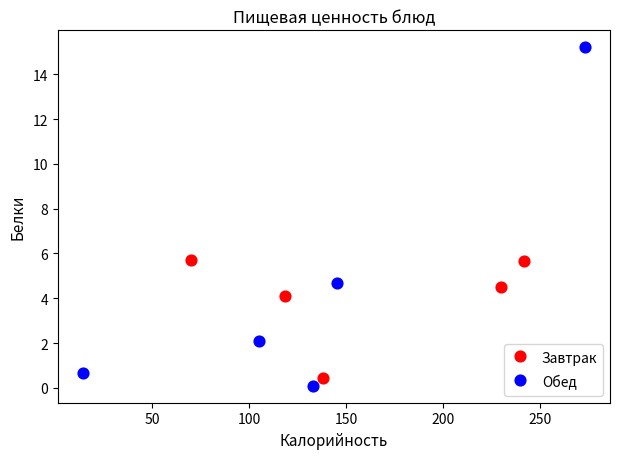

Which series reaches the maximum Y coordinate?

Обед